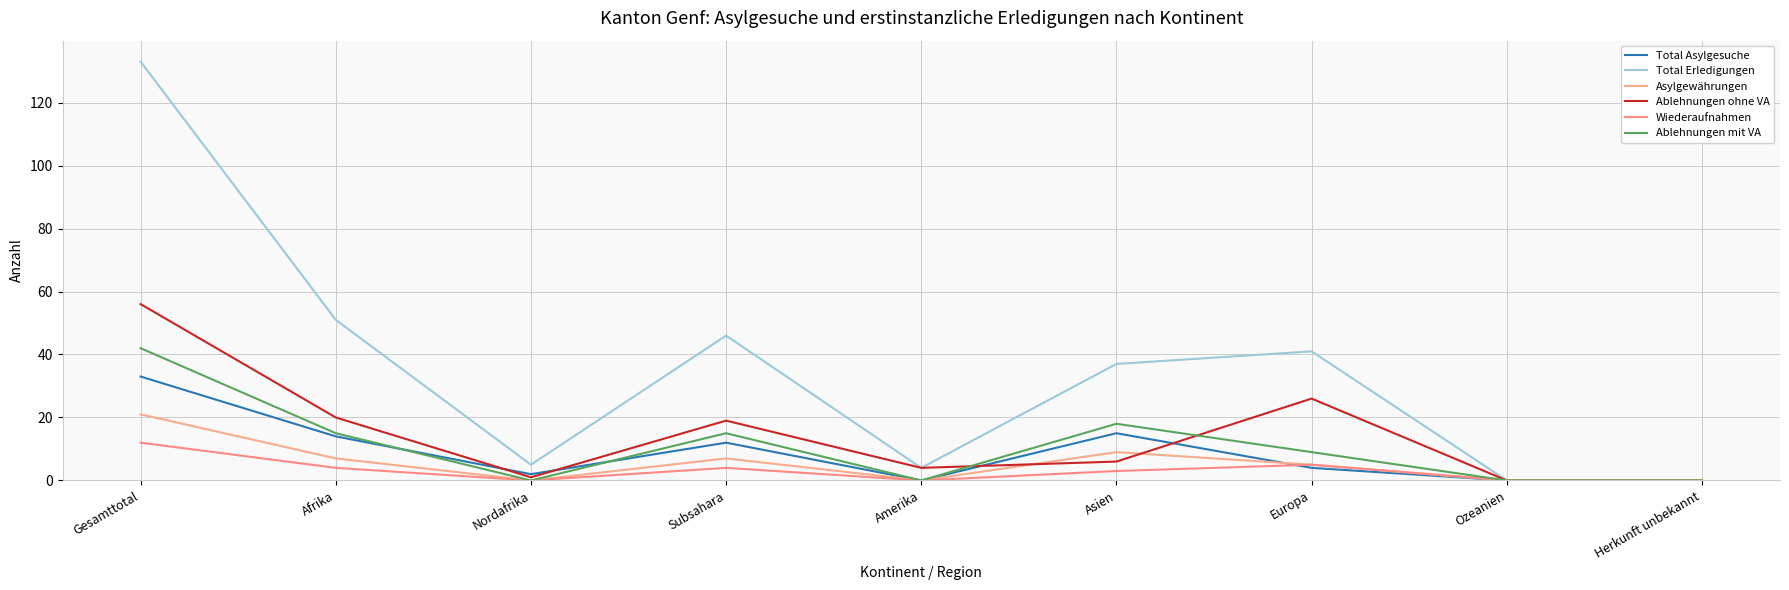

Rank the categories by Wiederaufnahmen value from highest to lowest.

Gesamttotal, Europa, Afrika, Subsahara, Asien, Nordafrika, Amerika, Ozeanien, Herkunft unbekannt